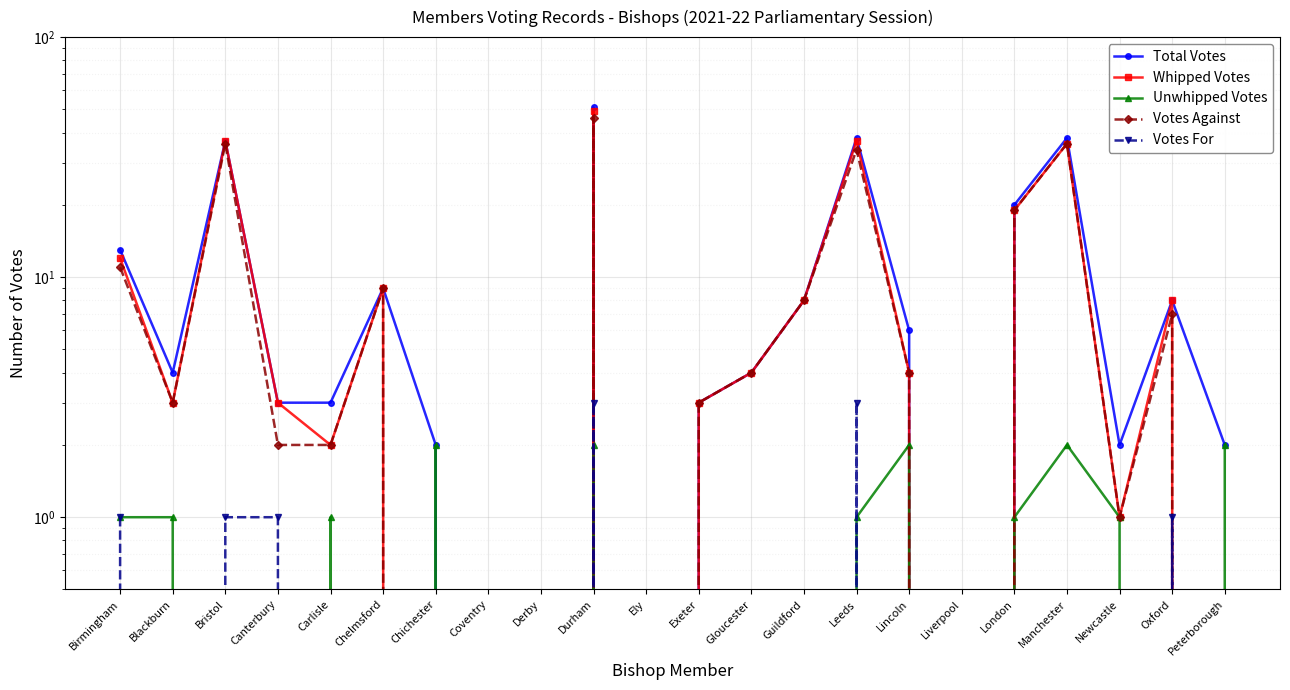

Reading right to left, transcribe all the data shown in this chart.

Total Votes: 2	8	2	38	20	0	6	38	8	4	3	0	51	0	0	2	9	3	3	37	4	13
Whipped Votes: 0	8	1	36	19	0	4	37	8	4	3	0	49	0	0	0	9	2	3	37	3	12
Unwhipped Votes: 2	0	1	2	1	0	2	1	0	0	0	0	2	0	0	2	0	1	0	0	1	1
Votes Against: 0	7	1	36	19	0	4	34	8	4	3	0	46	0	0	0	9	2	2	36	3	11
Votes For: 0	1	0	0	0	0	0	3	0	0	0	0	3	0	0	0	0	0	1	1	0	1